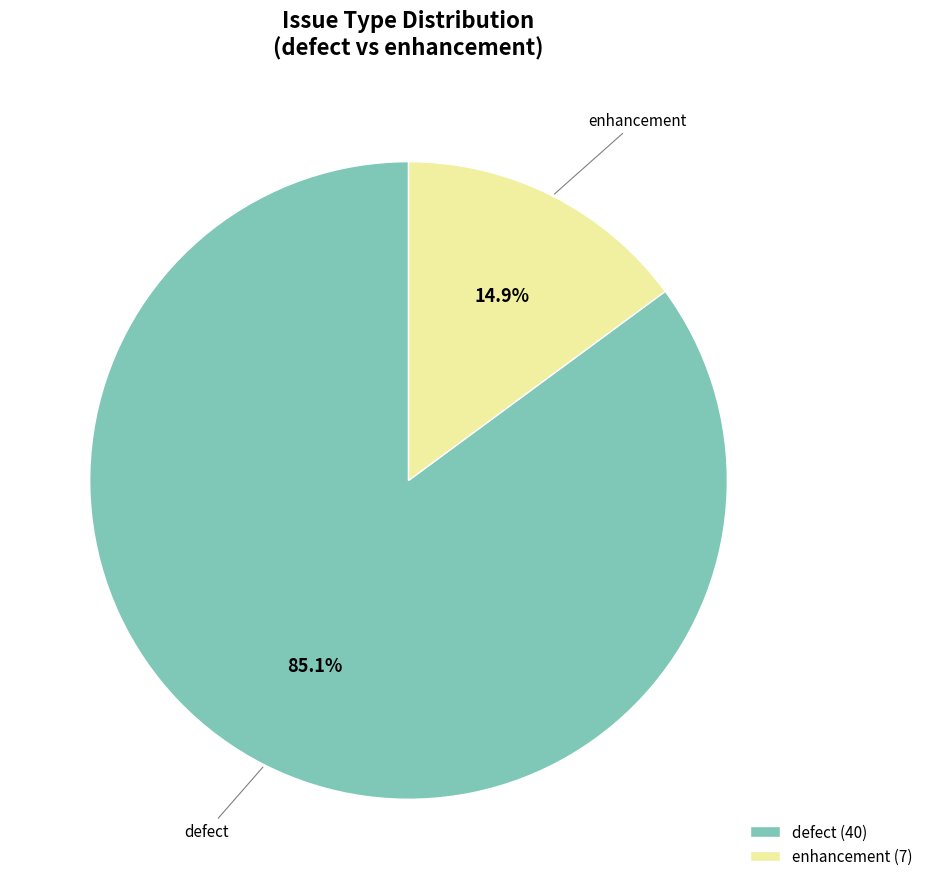

Is the sum of enhancement and defect greater than half?

Yes